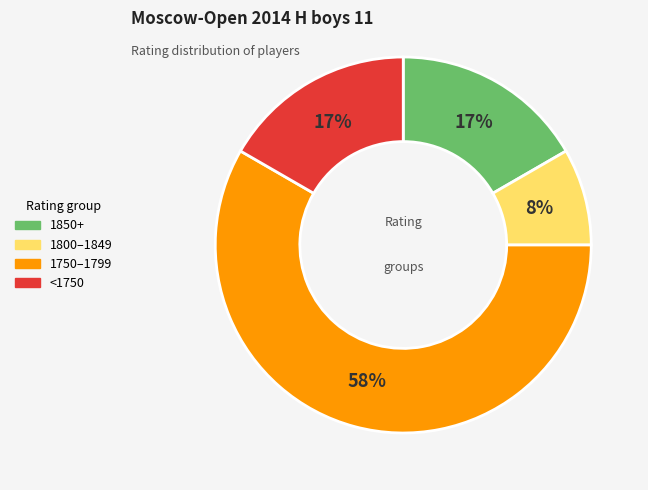

Is there any slice that represents more than half of the pie?

Yes